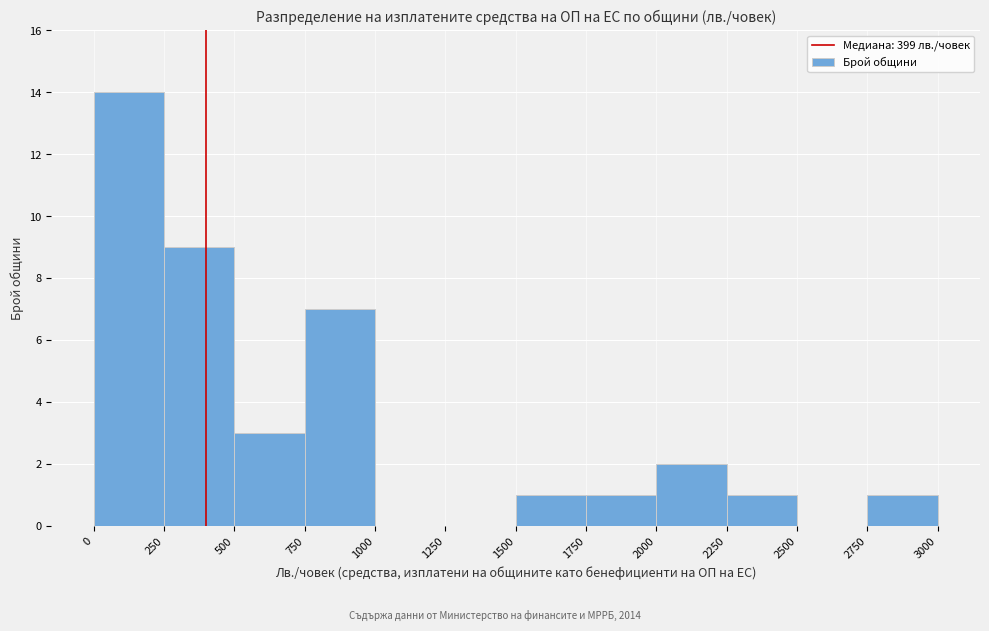

What is the height of the bar covering 1750 to 2000 on the x-axis? The values are not printed on the chart, so give them approximately, as read against the axis.

1